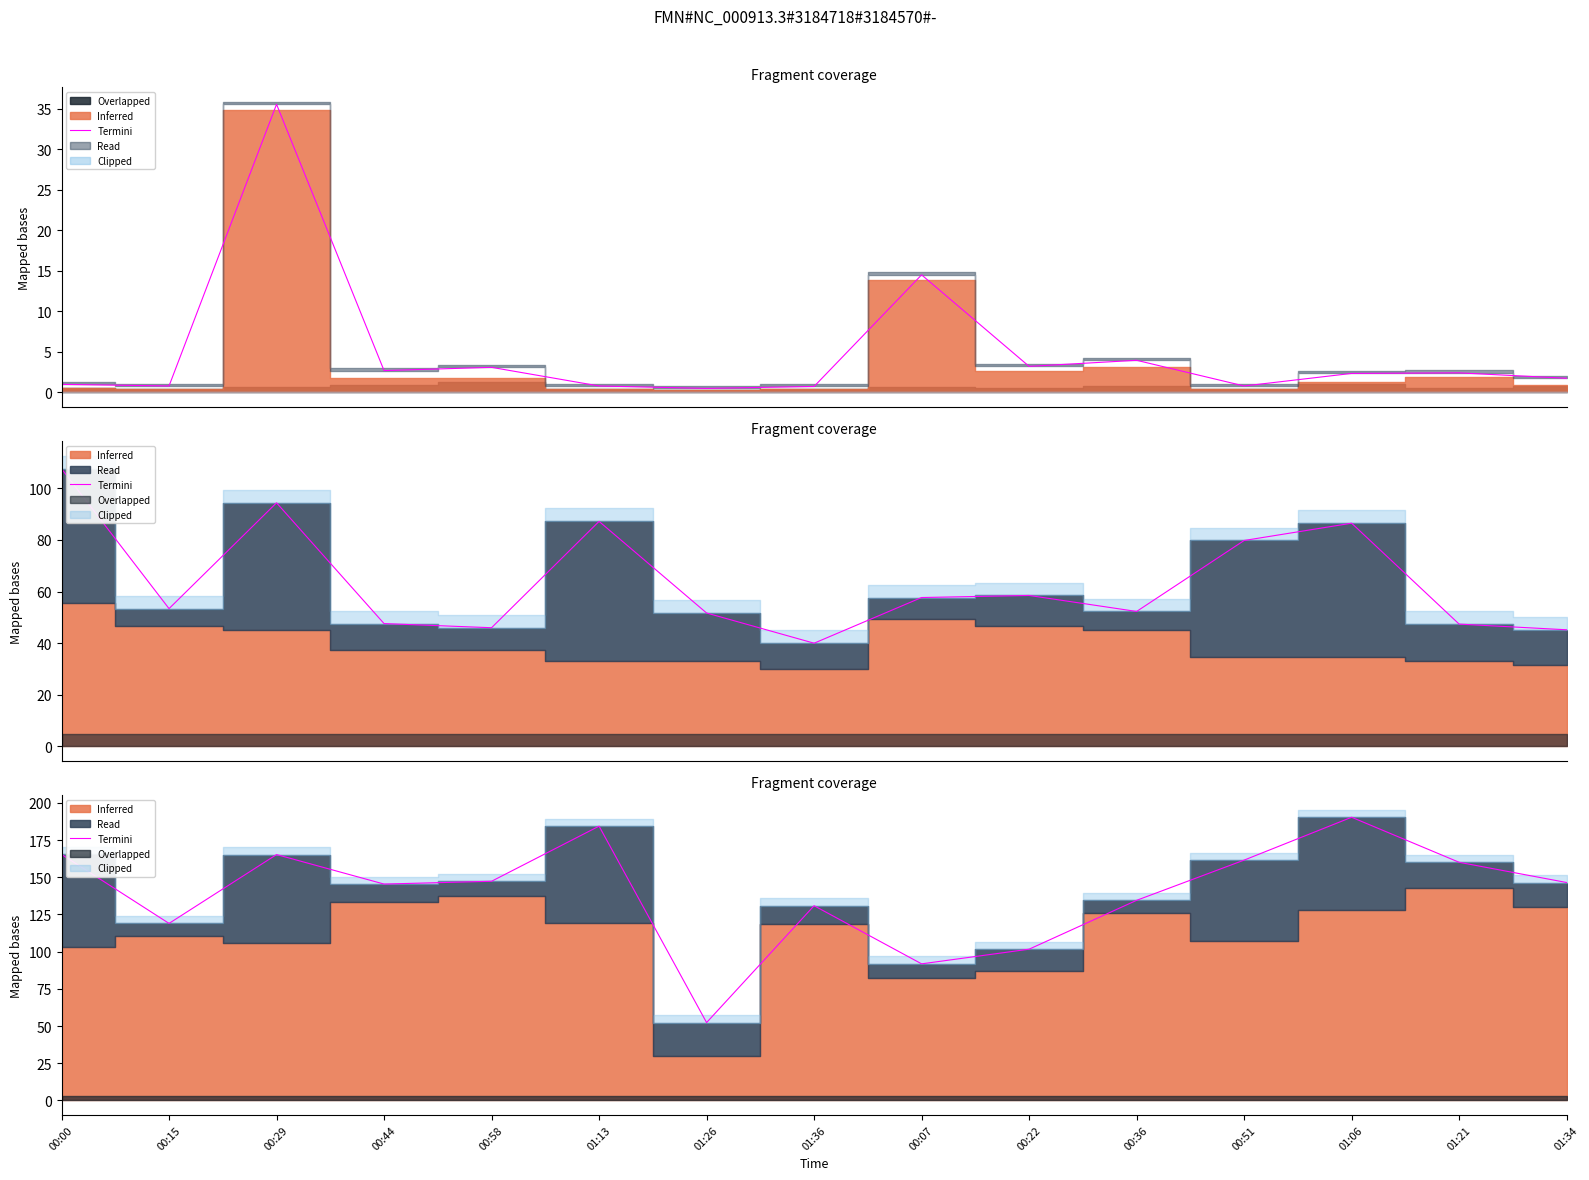

Reading left to right, transcribe all the data shown in this chart.

00:00=165.4	00:15=119.0	00:29=165.3	00:44=145.5	00:58=147.3	01:13=184.4	01:26=52.3	01:36=130.9	00:07=91.8	00:22=101.7	00:36=134.5	00:51=161.6	01:06=190.4	01:21=160.1	01:34=146.5